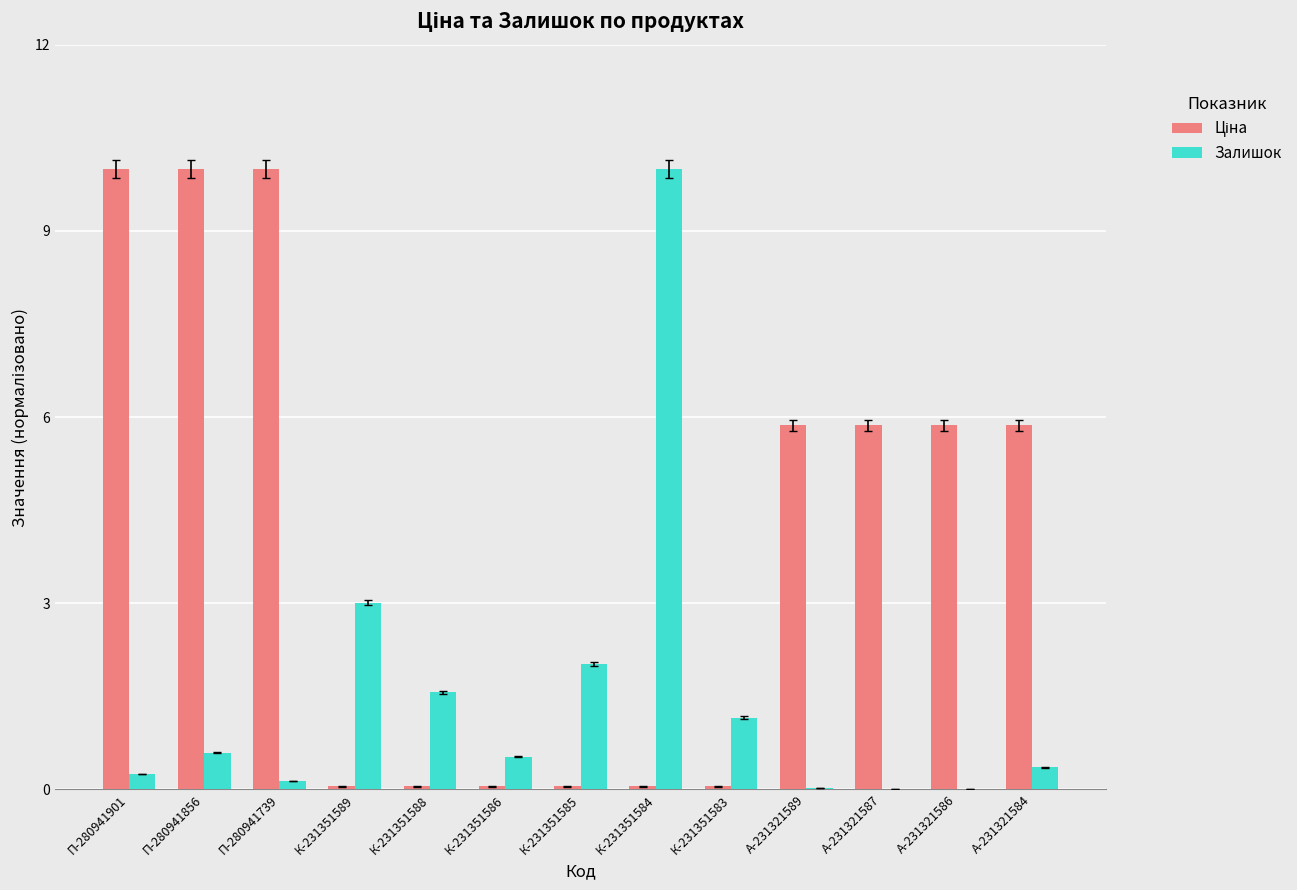

What is the total value across all series at А-231321584?

6.2